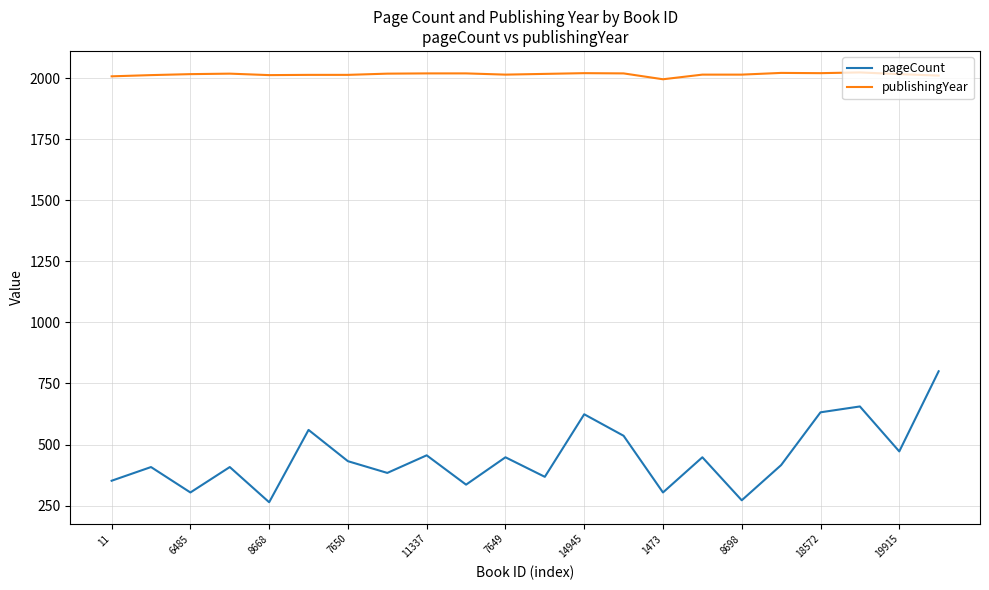

Which series has the largest total across all categories?

publishingYear